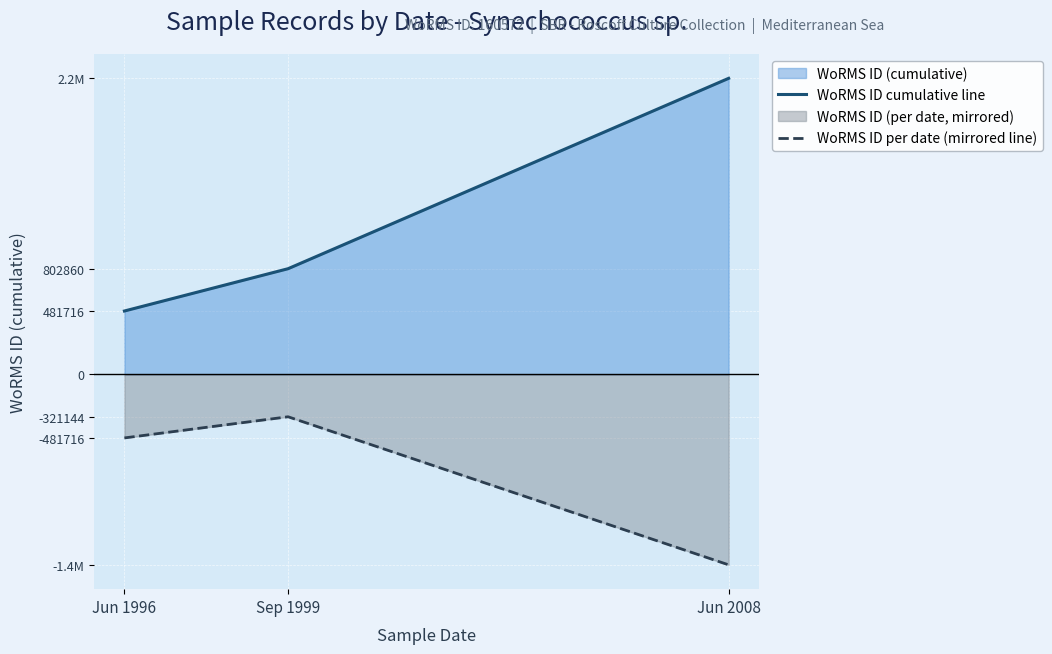

Does the chart display data point markers on the line(s)?

No